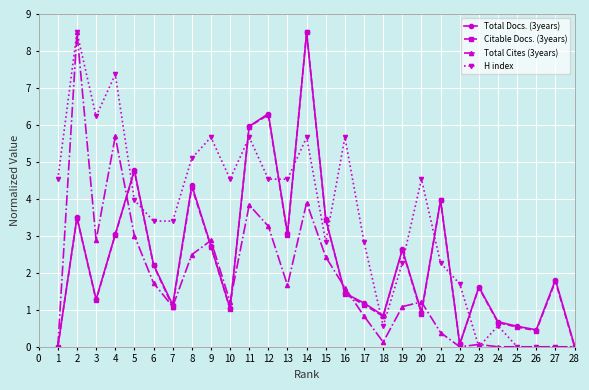

How many distinct data groups are displayed?

4